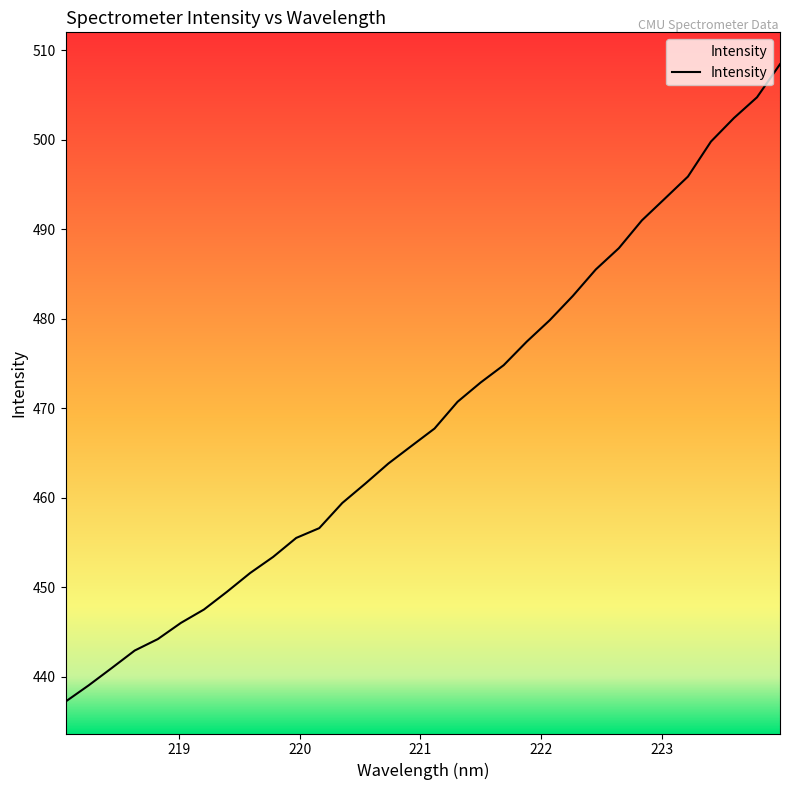

What is the difference between the maximum and minimum values?

71.2